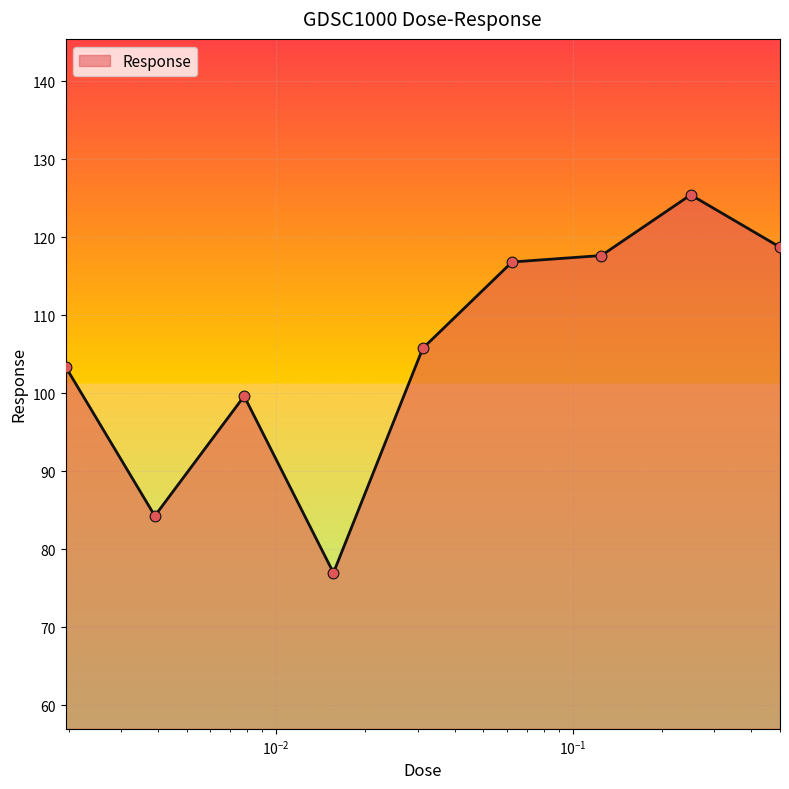

What is the difference between the maximum and minimum values?

48.5